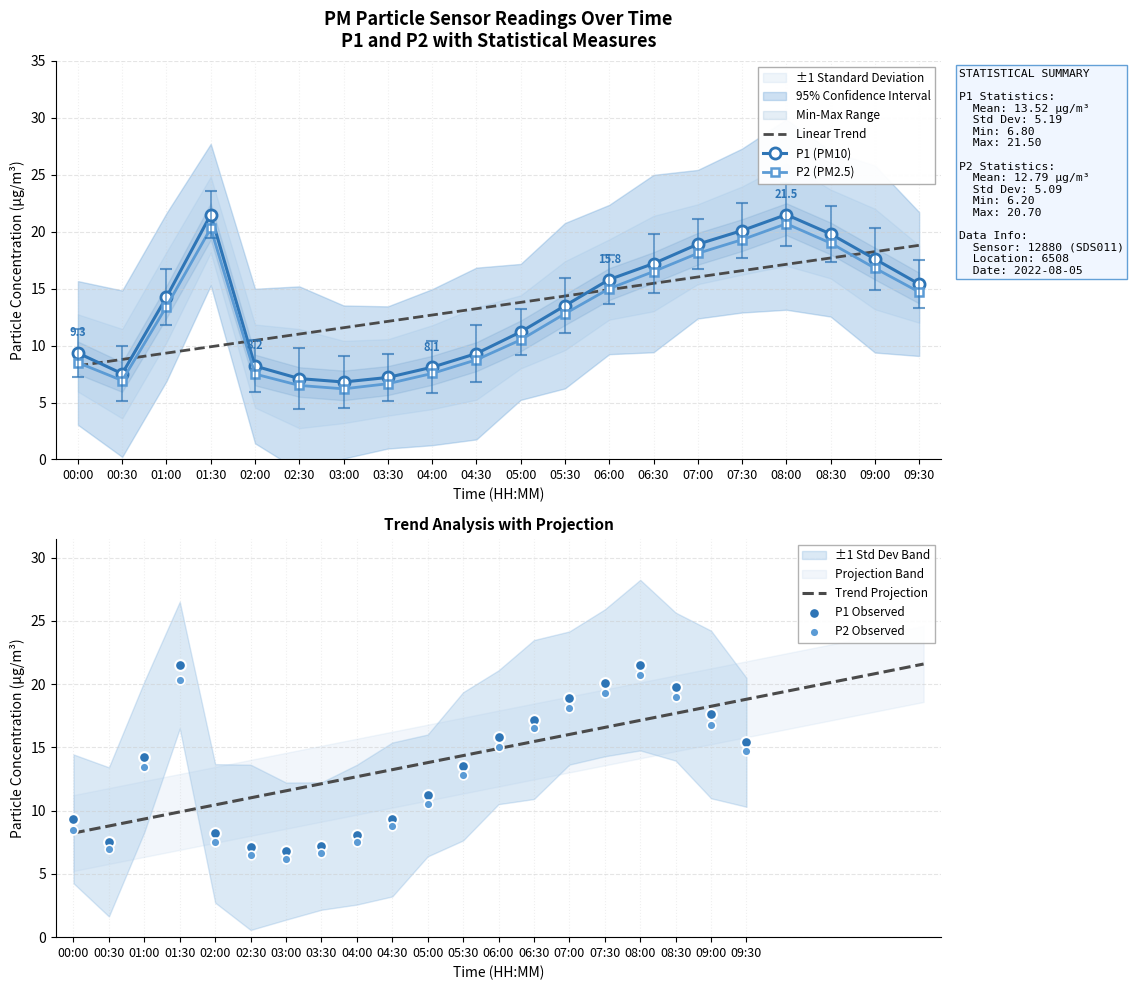

Which series contains the lowest Y value?

P2